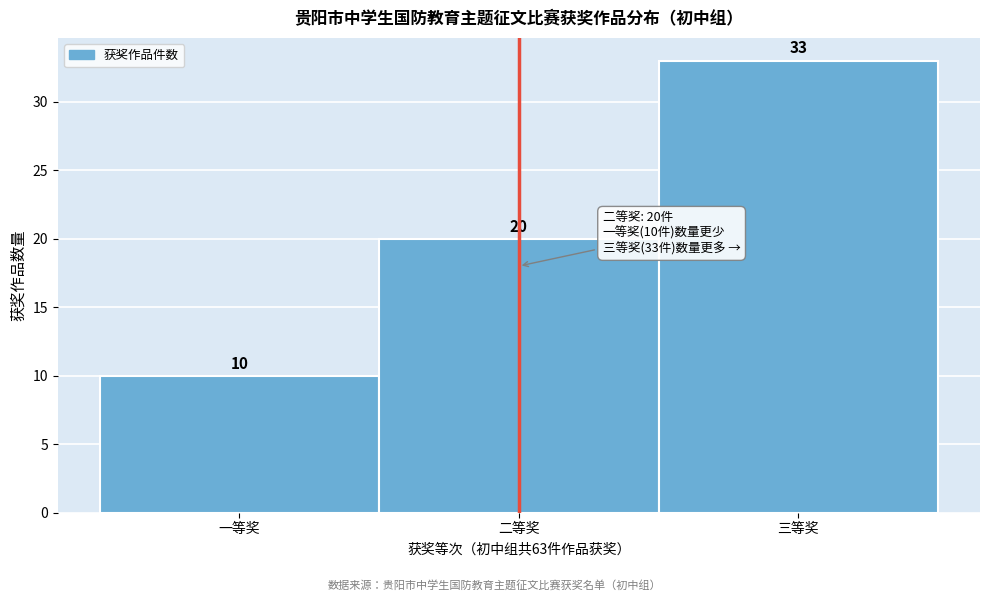

Reading right to left, what are all the values shown in this chart?

三等奖=33	二等奖=20	一等奖=10